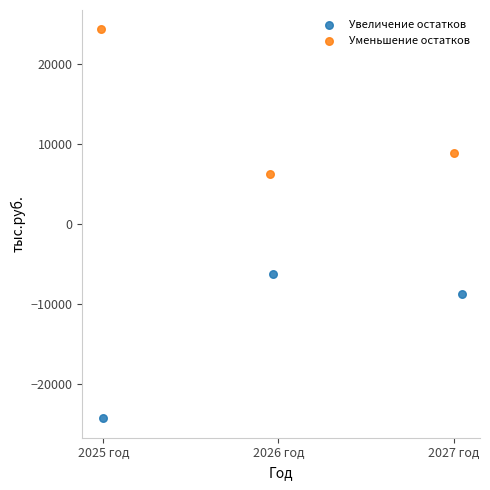

Which series reaches the maximum Y coordinate?

Уменьшение остатков